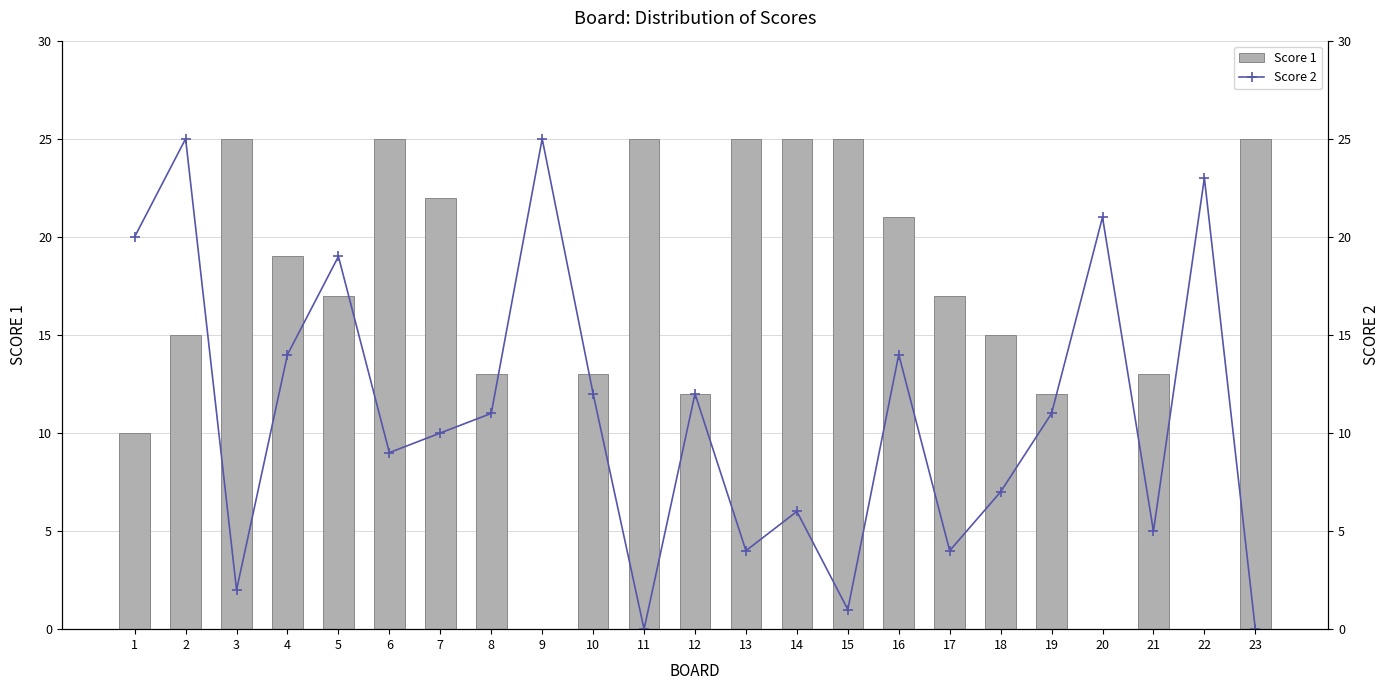

Reading right to left, extract all data points from this chart.

Score 1: 23=25	22=0	21=13	20=0	19=12	18=15	17=17	16=21	15=25	14=25	13=25	12=12	11=25	10=13	9=0	8=13	7=22	6=25	5=17	4=19	3=25	2=15	1=10
Score 2: 23=0	22=23	21=5	20=21	19=11	18=7	17=4	16=14	15=1	14=6	13=4	12=12	11=0	10=12	9=25	8=11	7=10	6=9	5=19	4=14	3=2	2=25	1=20